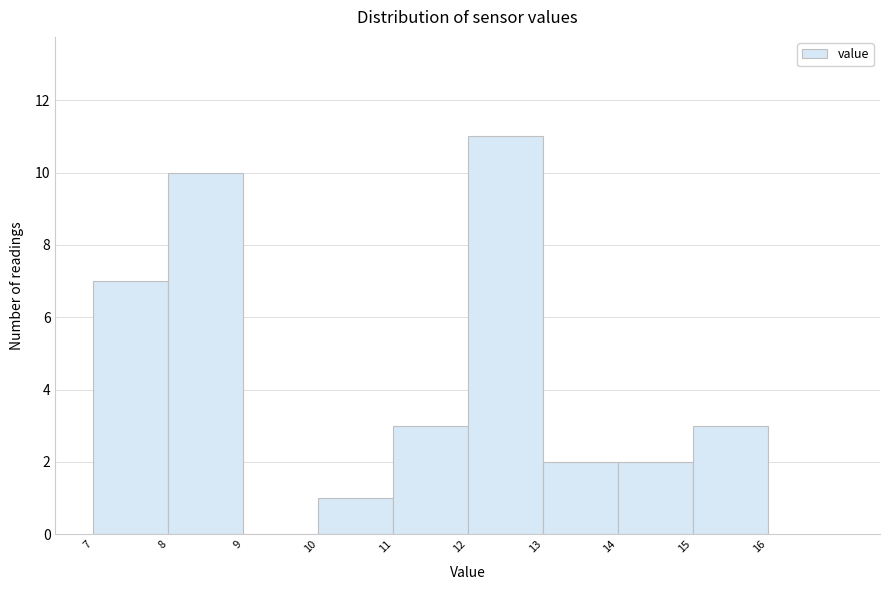

Reading left to right, list every bar in this chart as the range it spans on the x-axis followed by its height. The values are not printed on the chart, so give them approximately, as read against the axis.

7 to 8: 7
8 to 9: 10
9 to 10: 0
10 to 11: 1
11 to 12: 3
12 to 13: 11
13 to 14: 2
14 to 15: 2
15 to 16: 3